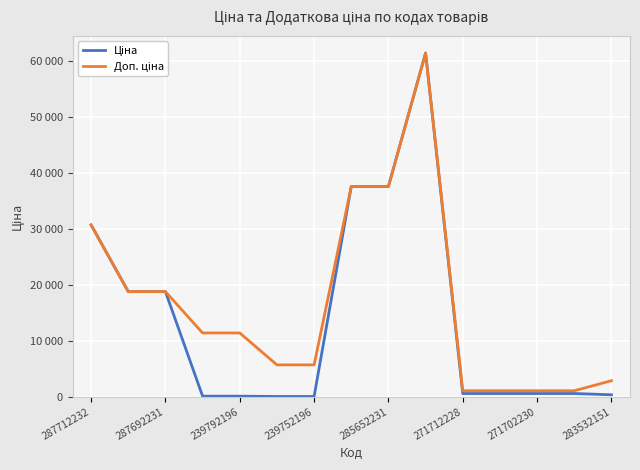

Rank the series by their maximum value, from lowest to highest.

Ціна, Доп. ціна